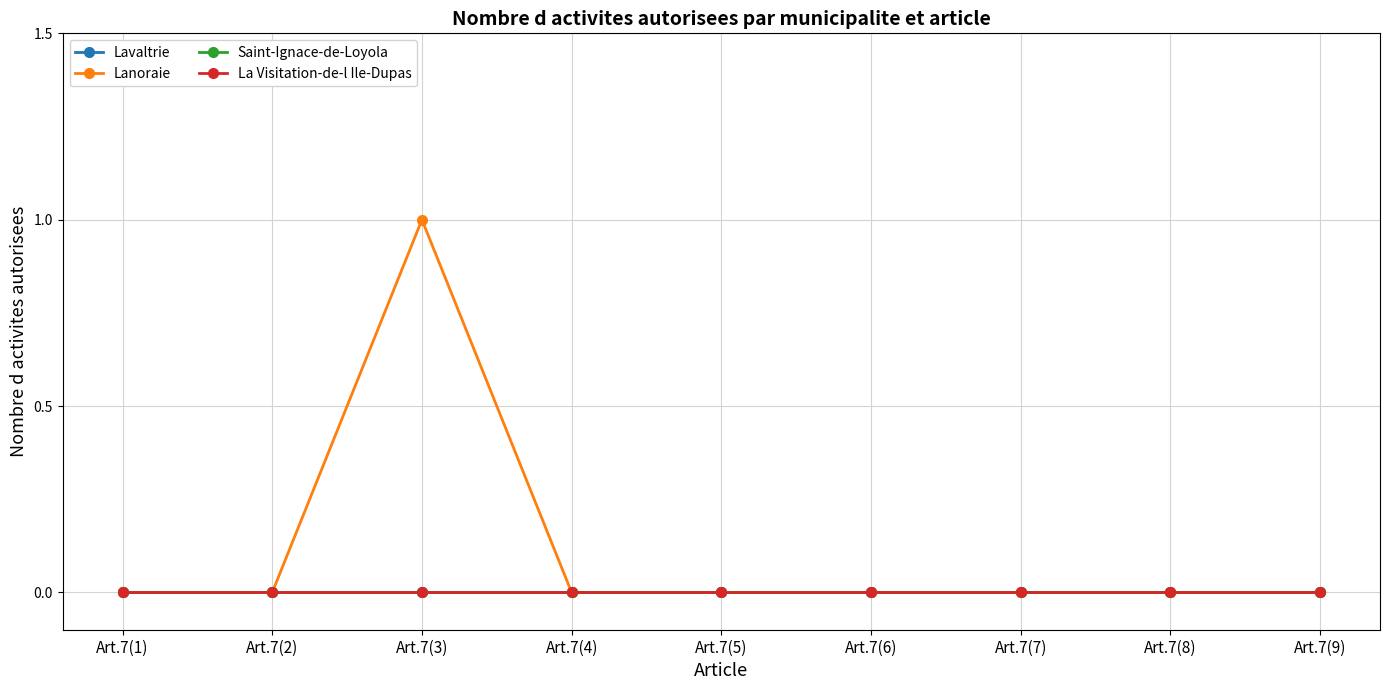

How many lines are shown in the chart?

4